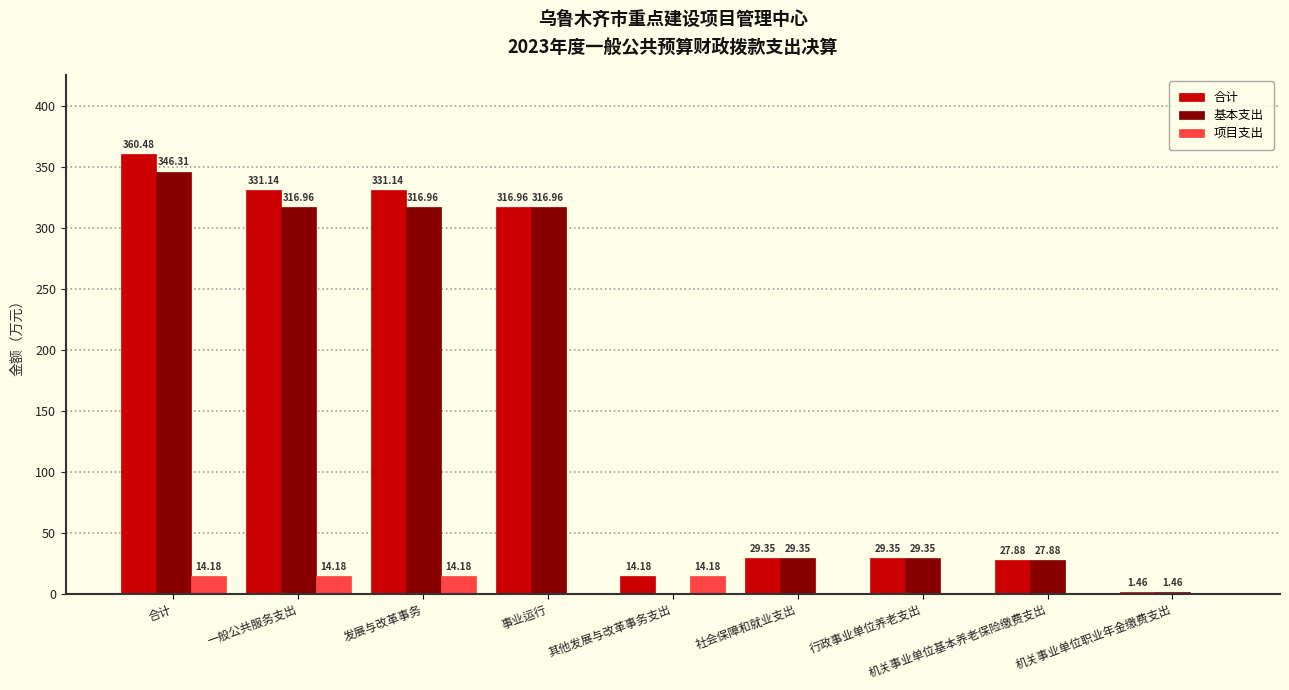

Which label corresponds to the largest value in the chart?

合计